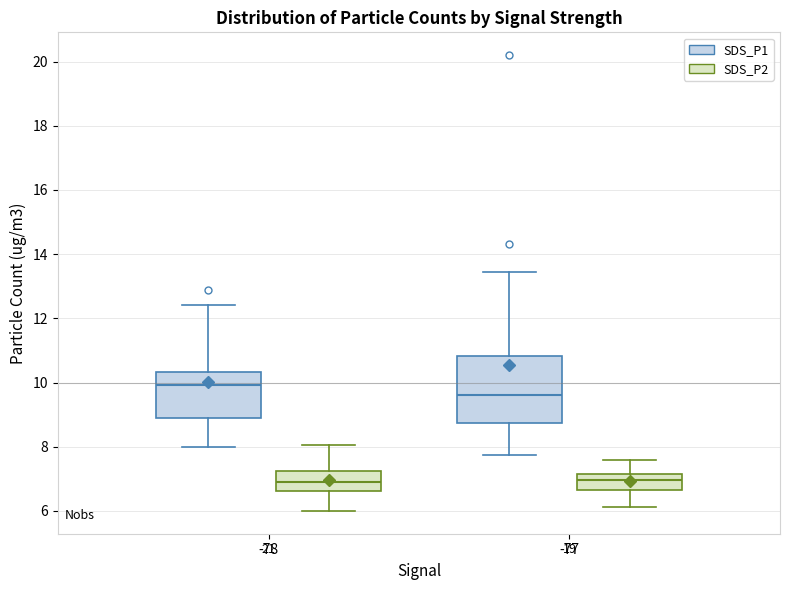

Reading left to right, transcribe this box plot: for each box, give where its median line is, the range the box spans, and where its two whiskers end, as read against the y-axis. The values are not printed on the chart, so give them approximately, as read against the axis.

-78 (SDS_P1): median 10.0, box 8.8 to 10.4, whiskers 8.0 to 12.4
-78 (SDS_P2): median 7.0, box 6.6 to 7.2, whiskers 6.0 to 8.0
-77 (SDS_P1): median 9.6, box 8.8 to 10.8, whiskers 7.8 to 13.4
-77 (SDS_P2): median 7.0, box 6.6 to 7.2, whiskers 6.2 to 7.6